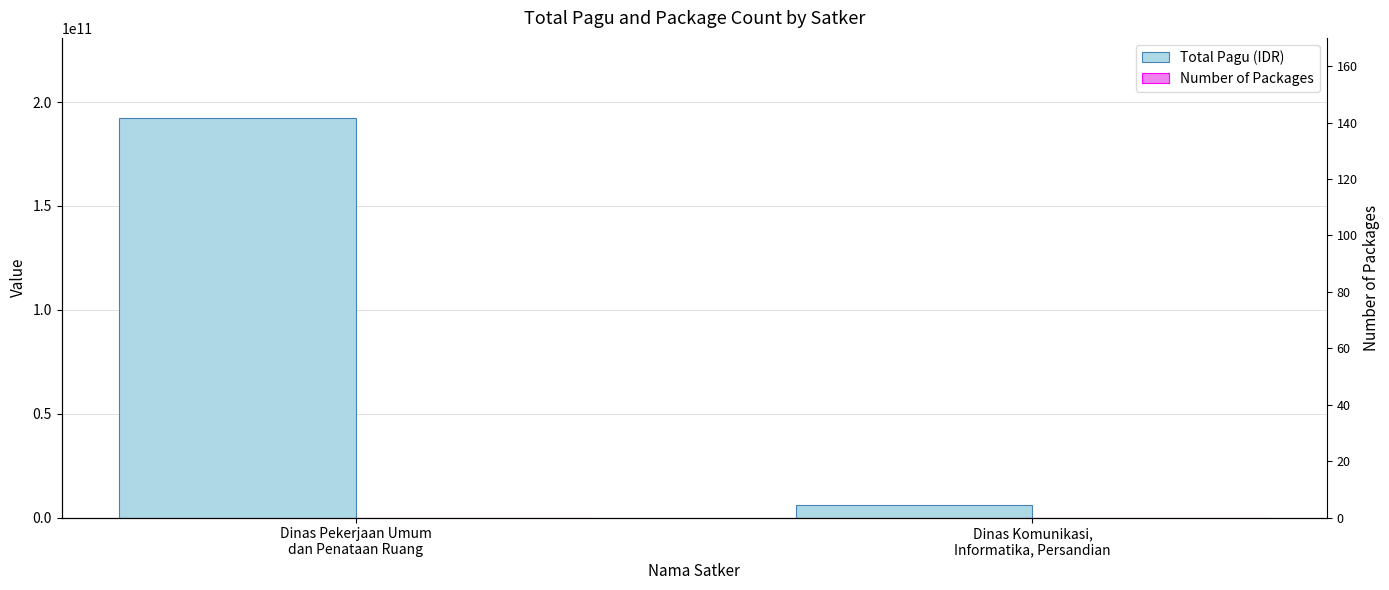

The Number of Packages series shows 5 at Dinas Komunikasi,
Informatika, Persandian. True or false?

True